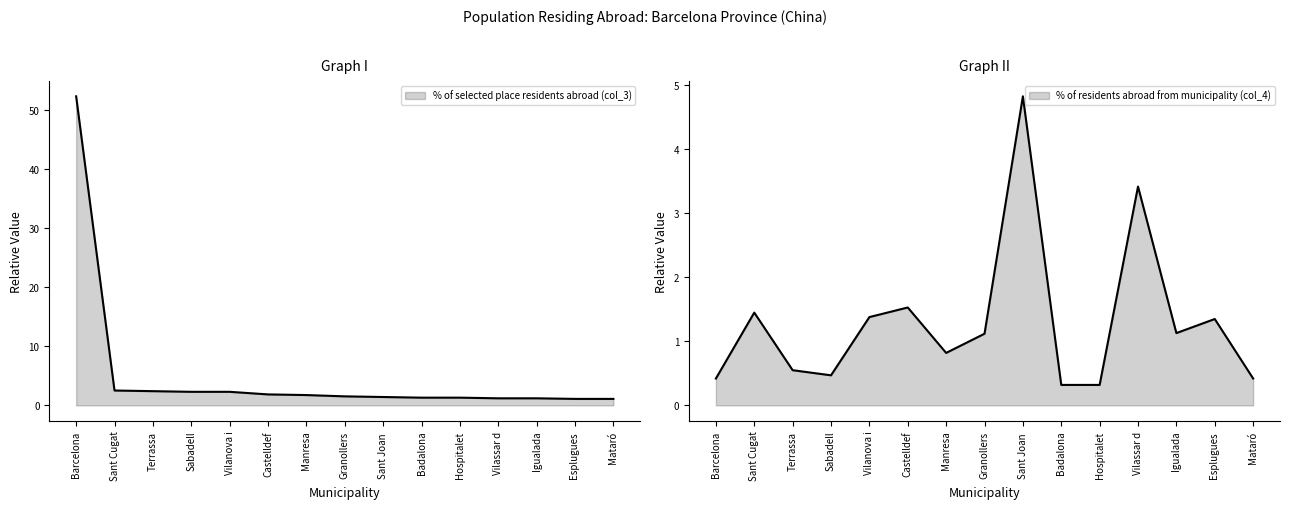

Does the chart have visible grid lines?

No